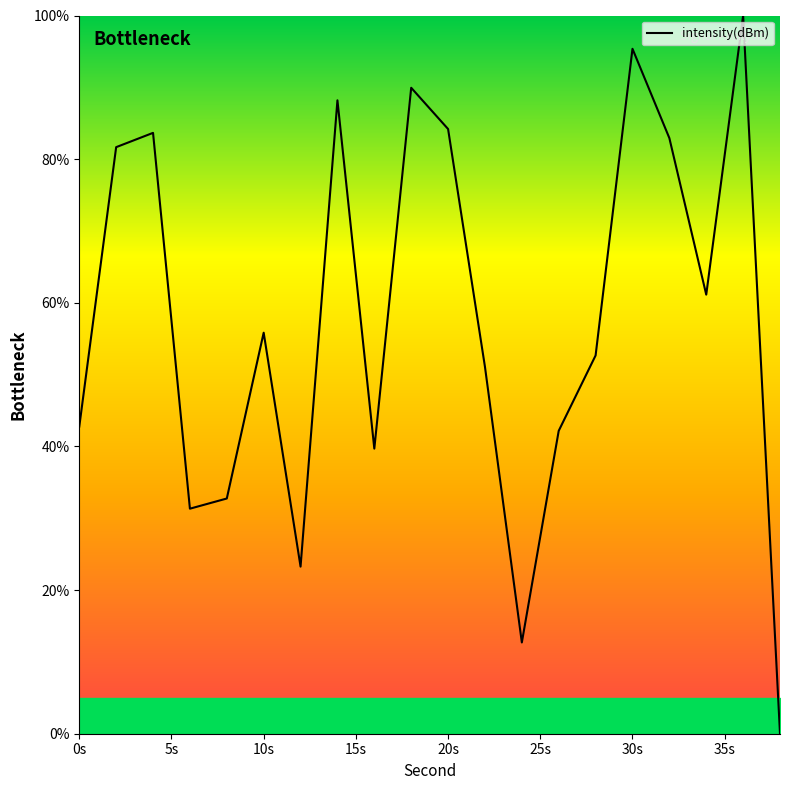

What is the difference between the second highest and second lowest values?

82.7